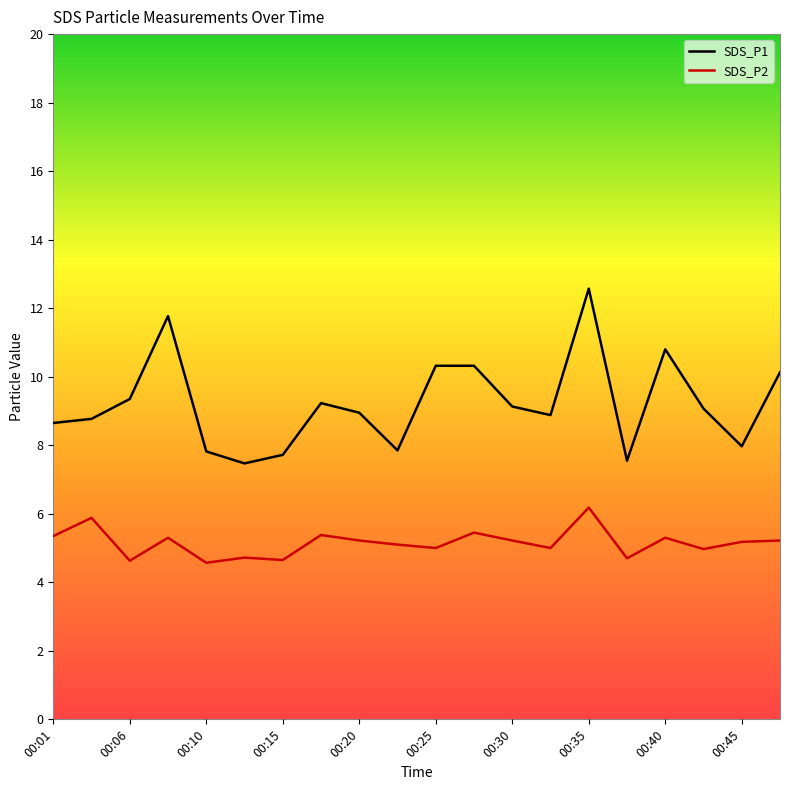

At how many categories does at least one series exceed 5?

20